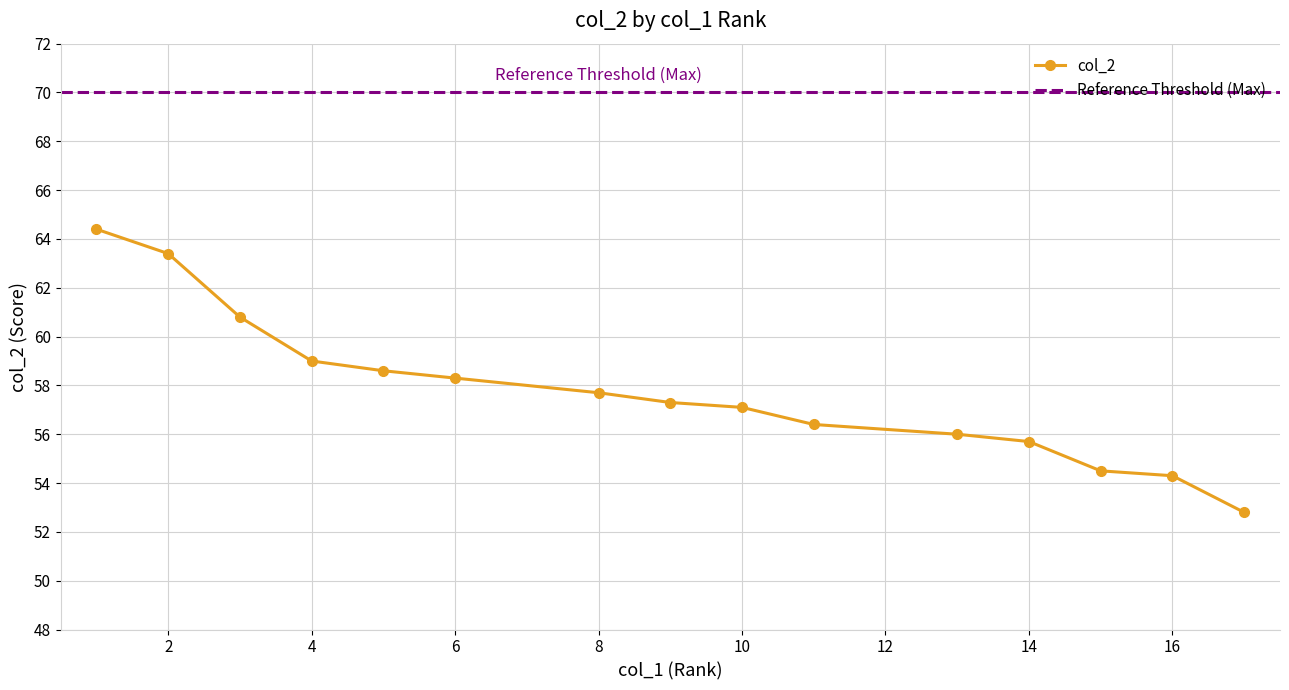

Does the chart display data point markers on the line(s)?

Yes